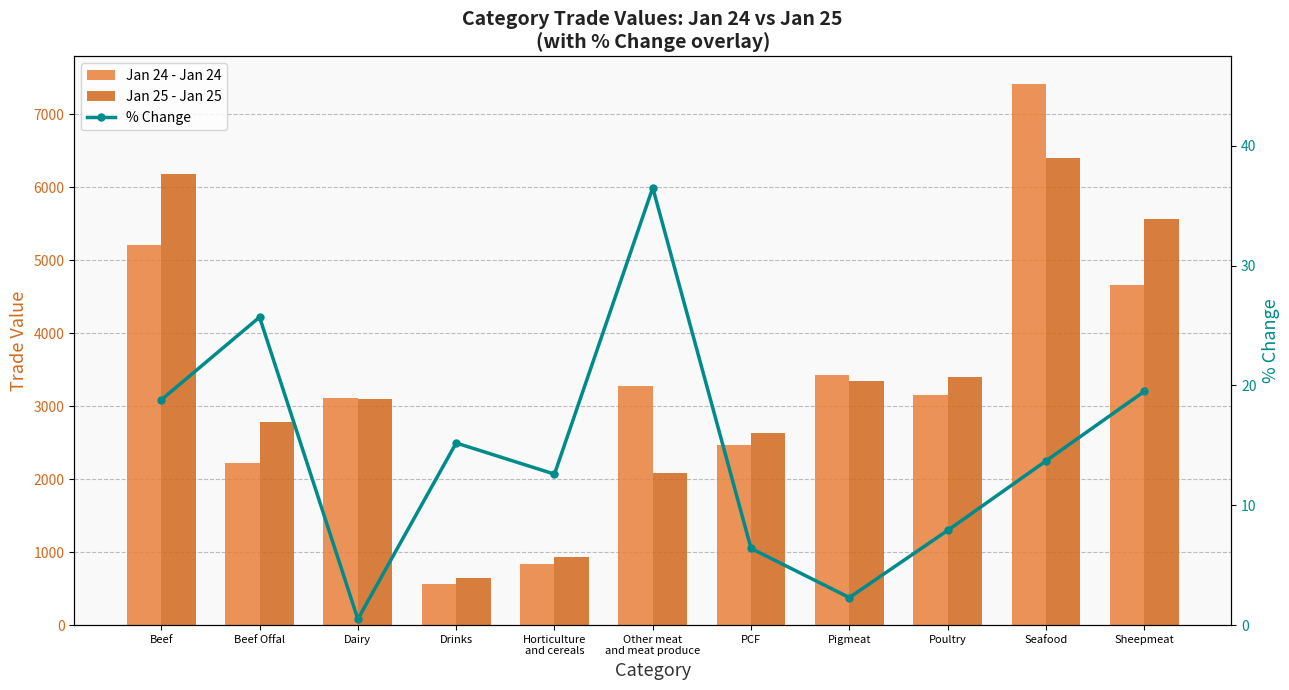

What position from the left is Poultry?

9